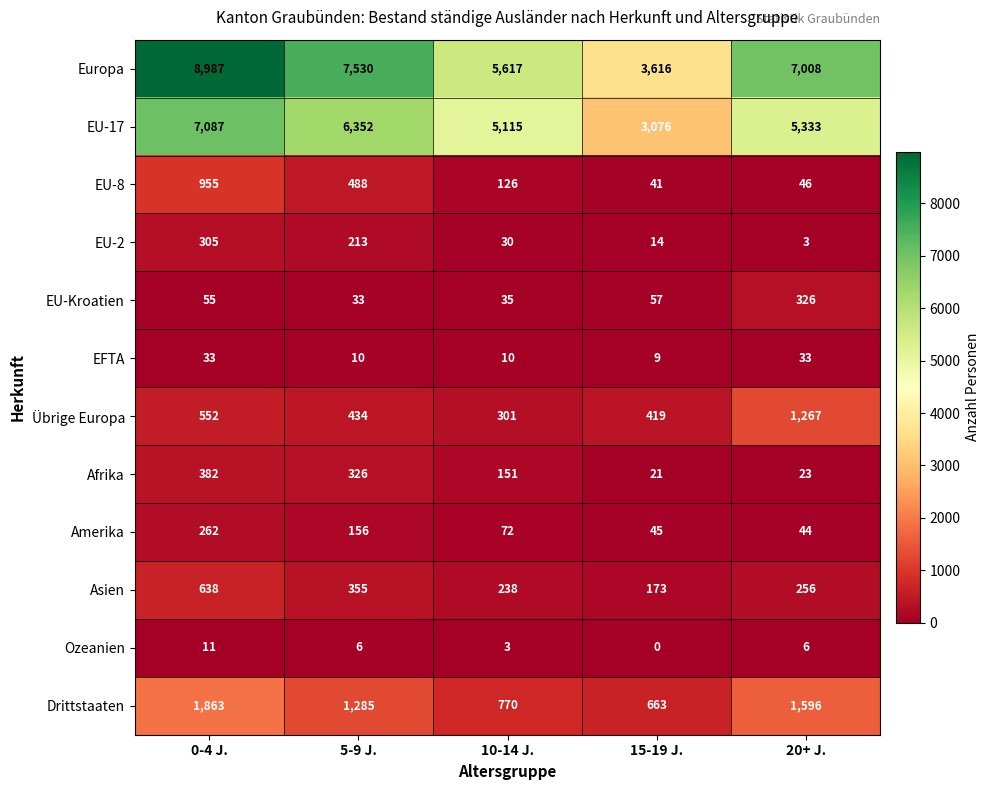

At which category does the chart reach its minimum across all series?

15-19 J.